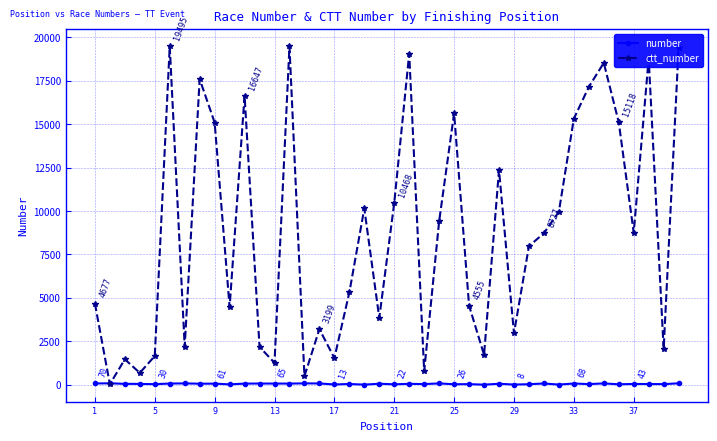

List the series in order of their overall mean, lowest first.

number, ctt_number